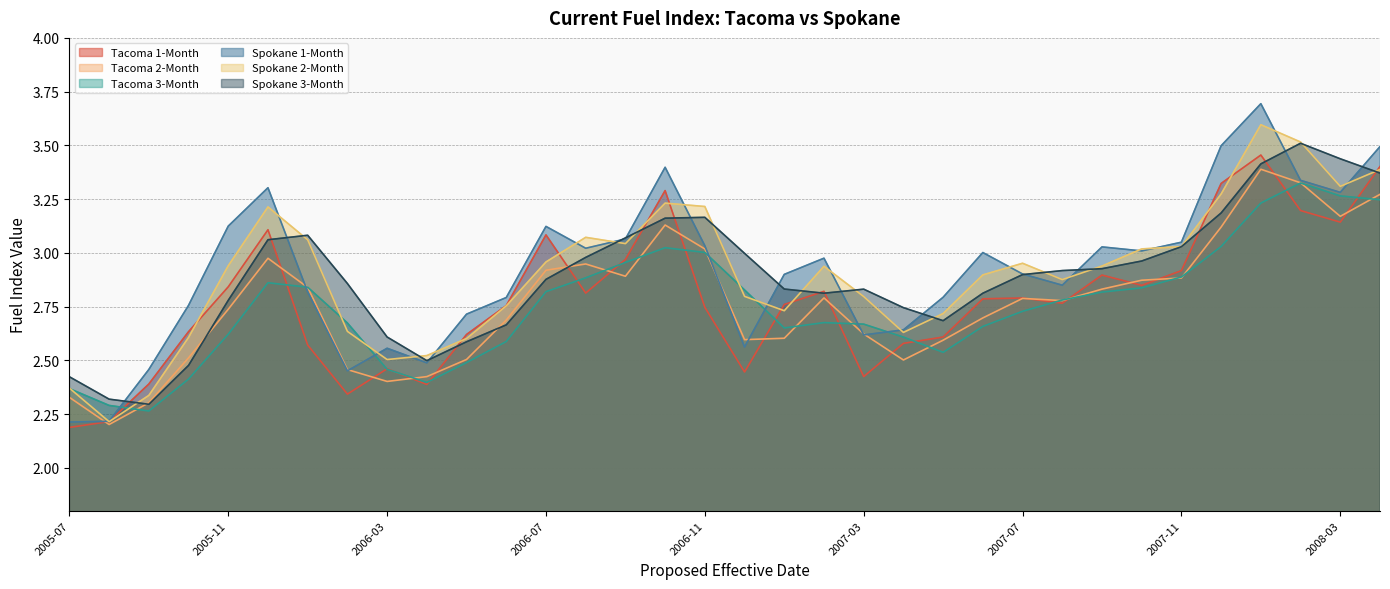

What is the greatest value displayed?

3.7